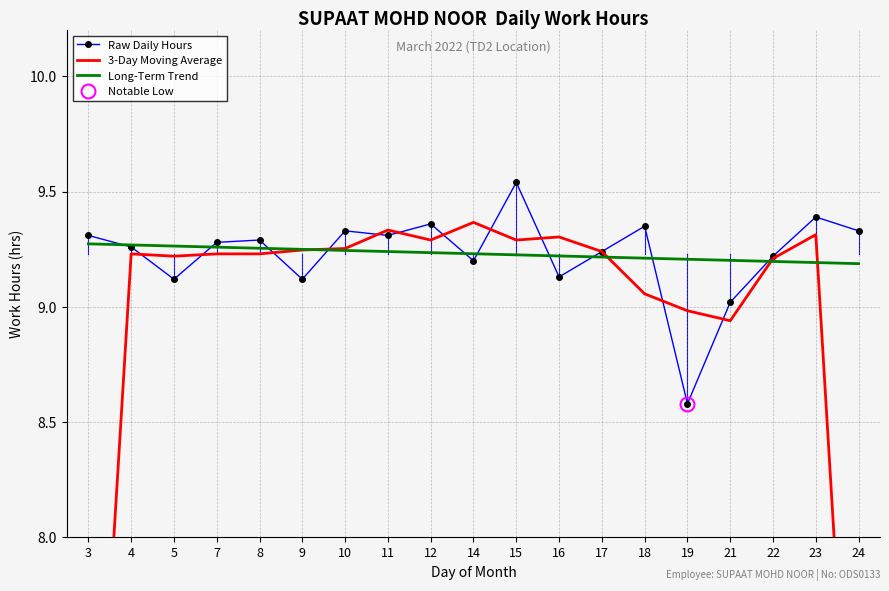

How many Long-Term Trend values are between 9 and 10?

19